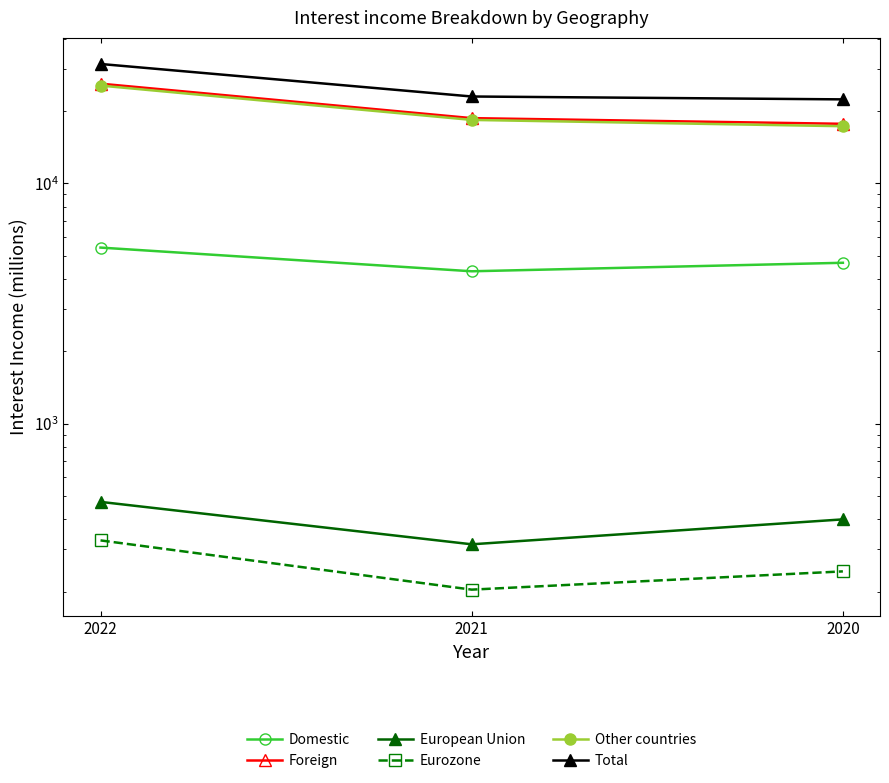

What is the maximum value for Other countries?

25550